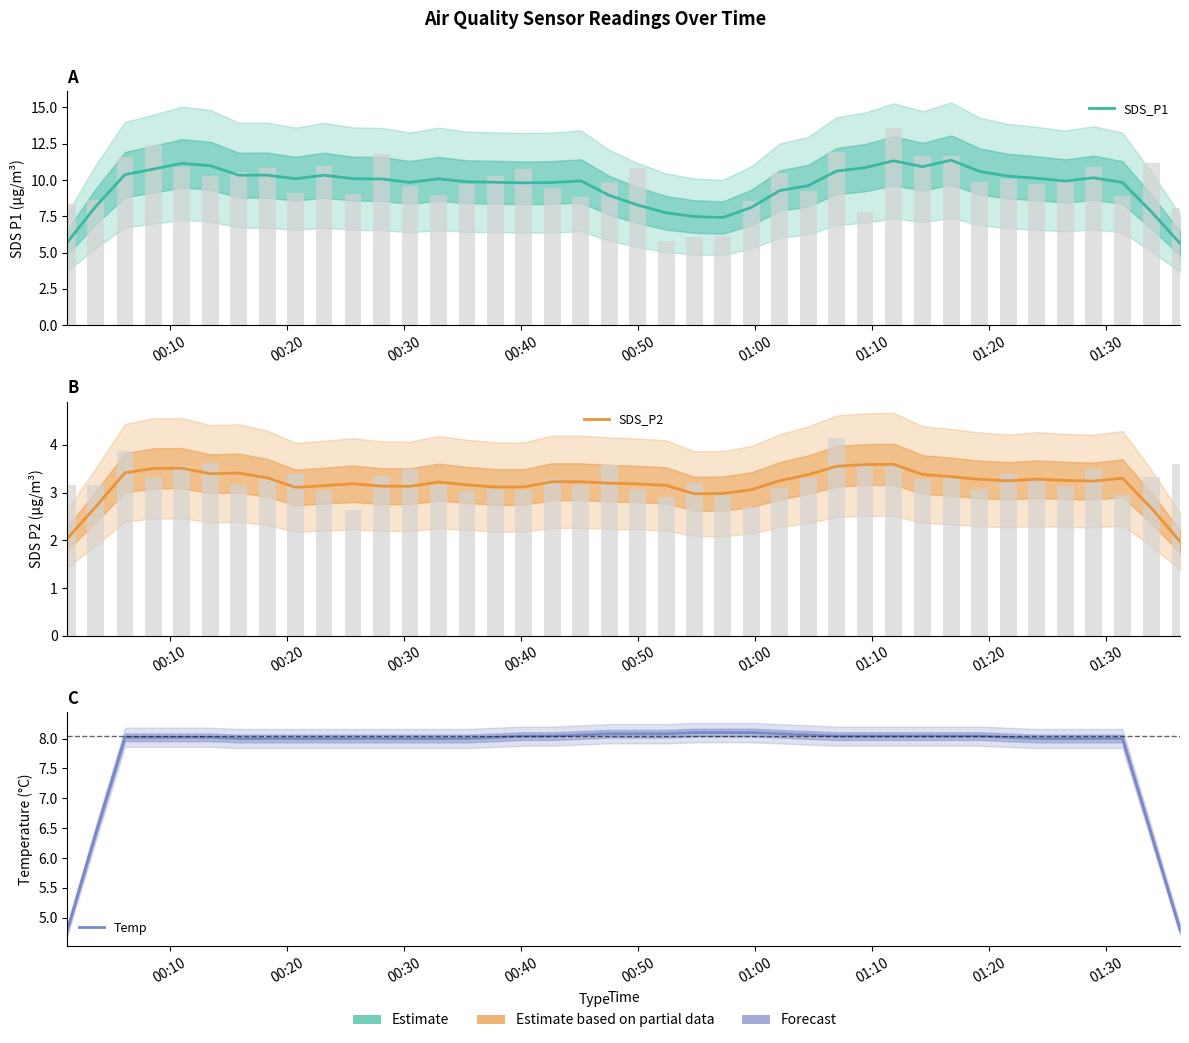

Reading left to right, what are all the values shown in this chart?

SDS_P1: 5.7	8.2	10.4	10.8	11.1	11.0	10.3	10.3	10.1	10.3	10.1	10.1	9.8	10.1	9.9	9.8	9.8	9.8	9.9	8.9	8.3	7.7	7.5	7.4	8.1	9.3	9.6	10.6	10.8	11.3	10.9	11.4	10.6	10.3	10.1	9.9	10.2	9.8	7.8	5.6
SDS_P2: 2.0	2.7	3.4	3.5	3.5	3.4	3.4	3.3	3.1	3.1	3.2	3.1	3.1	3.2	3.2	3.1	3.1	3.2	3.2	3.2	3.2	3.2	3.0	3.0	3.1	3.3	3.4	3.6	3.6	3.6	3.4	3.3	3.3	3.2	3.3	3.3	3.2	3.3	2.7	2.0
Temp: 4.8	6.4	8.0	8.0	8.0	8.0	8.0	8.0	8.0	8.0	8.0	8.0	8.0	8.0	8.0	8.0	8.0	8.0	8.1	8.1	8.1	8.1	8.1	8.1	8.1	8.1	8.1	8.0	8.0	8.0	8.0	8.0	8.0	8.0	8.0	8.0	8.0	8.0	6.4	4.8